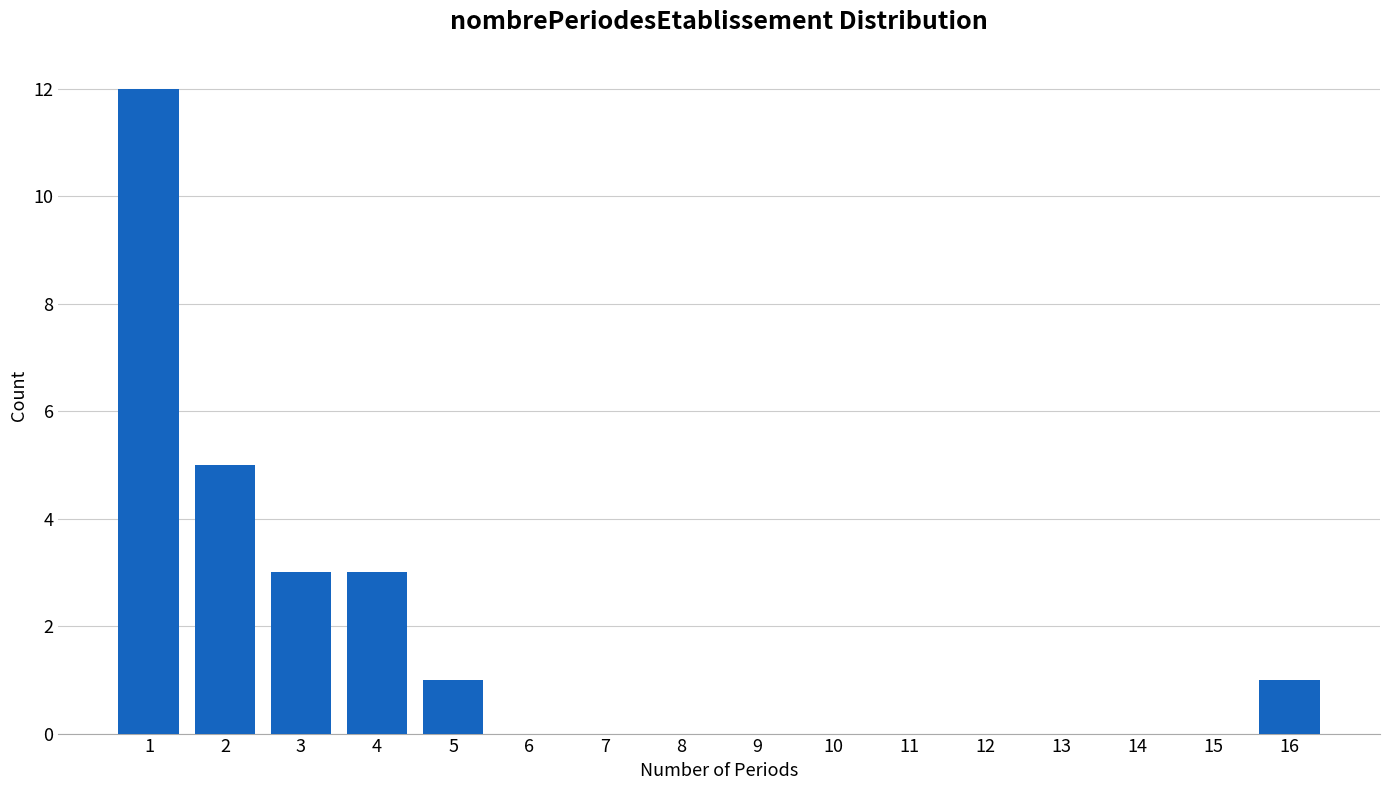

Reading left to right, transcribe all the data shown in this chart.

1=12	2=5	3=3	4=3	5=1	6=0	7=0	8=0	9=0	10=0	11=0	12=0	13=0	14=0	15=0	16=1